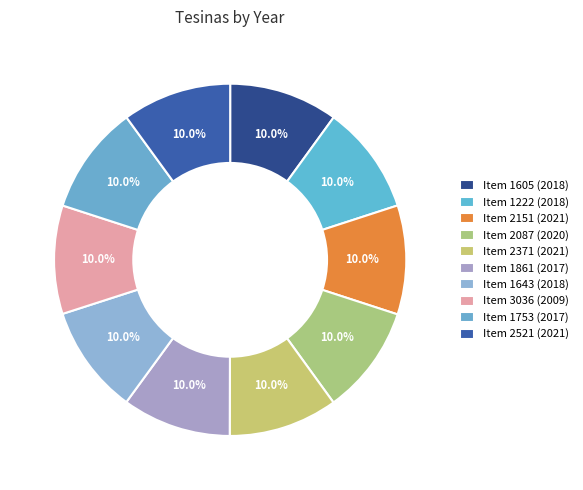

How many slices are in this pie chart?

10